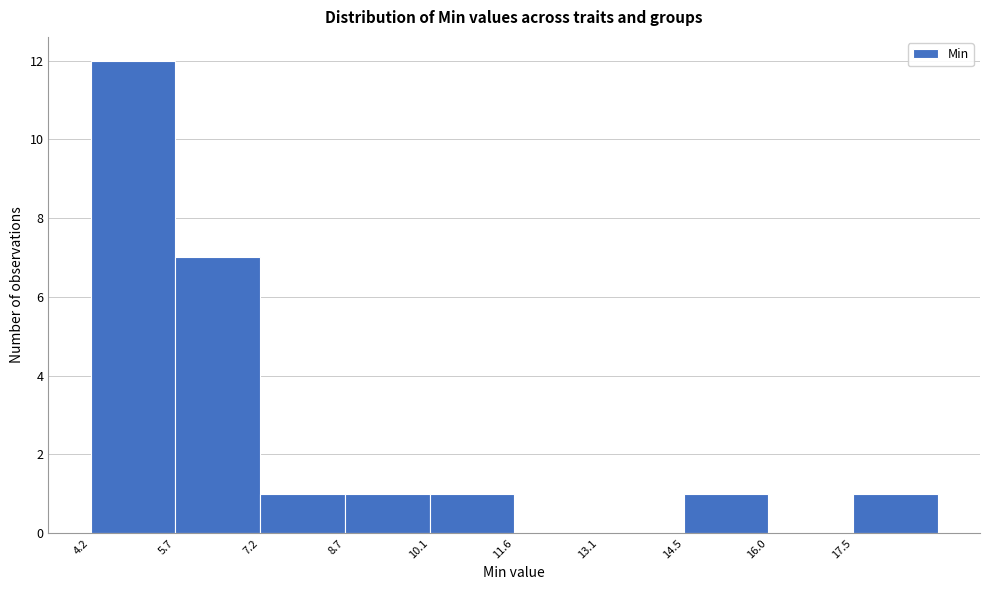

Over which range of the x-axis is the bar tallest?

4.2 to 5.8